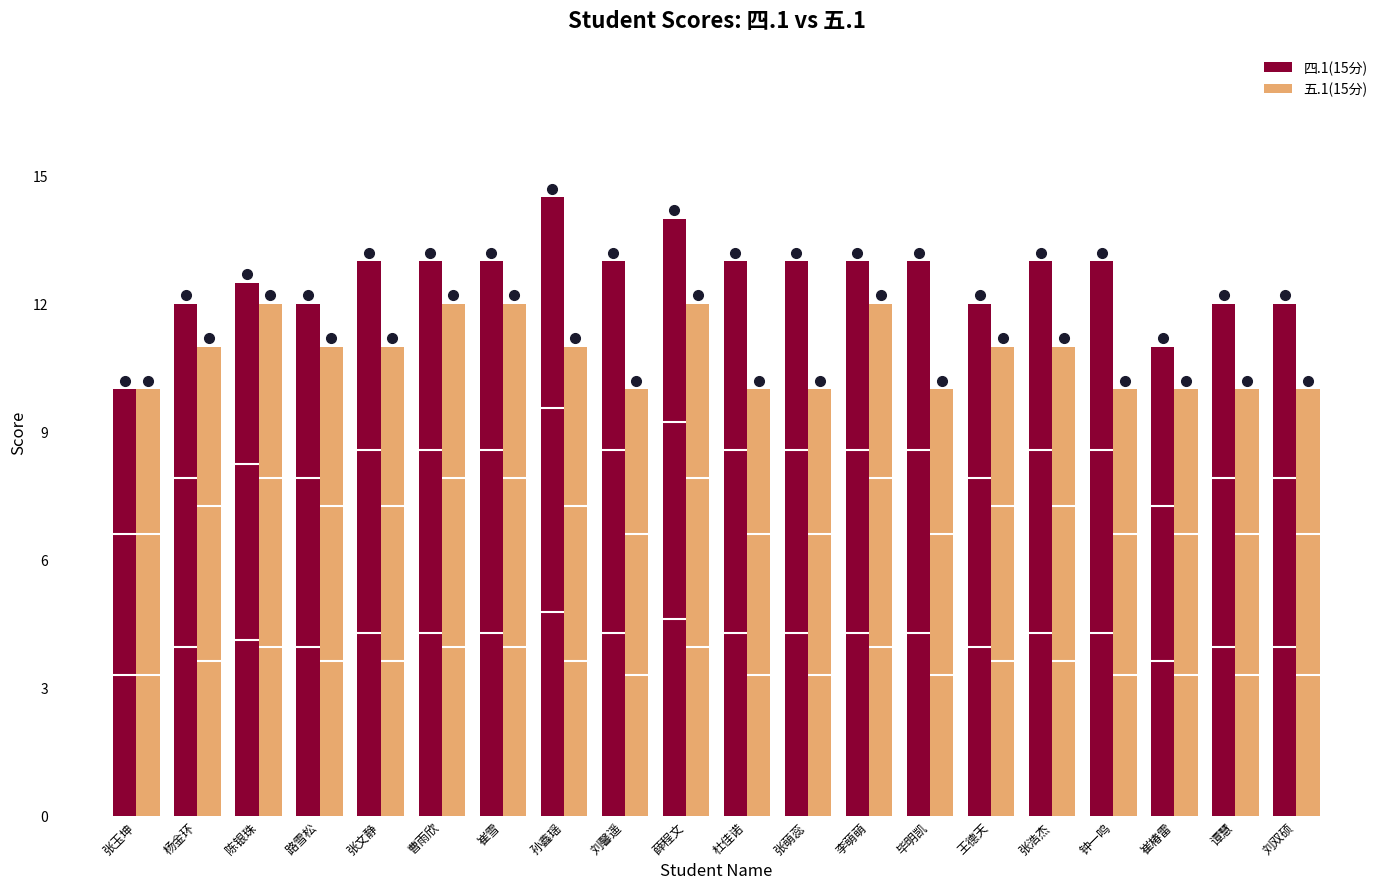

The 四.1(15分) series shows 12.0 at 杨金环. True or false?

True